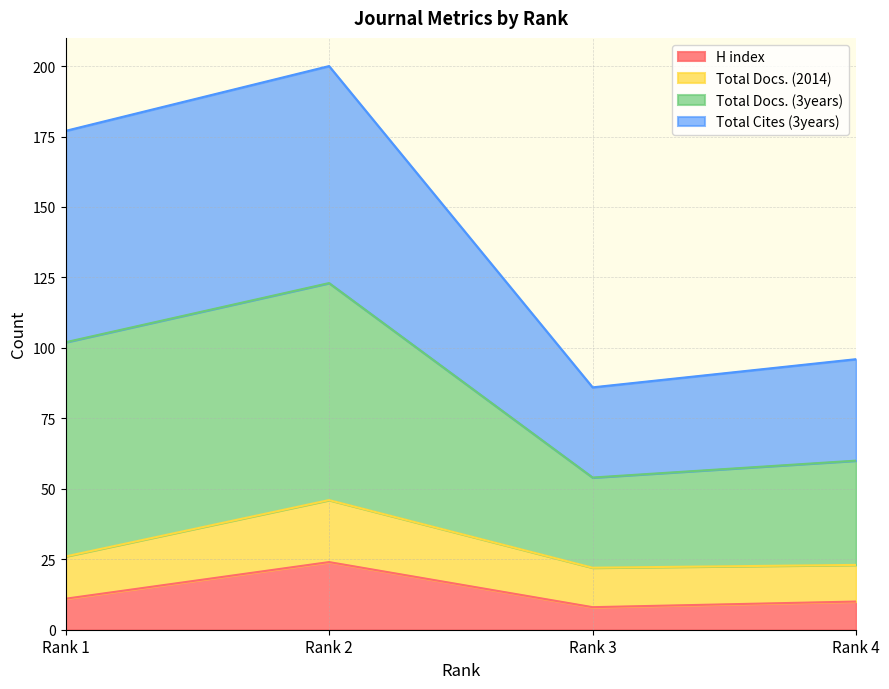

Does the chart have visible grid lines?

Yes